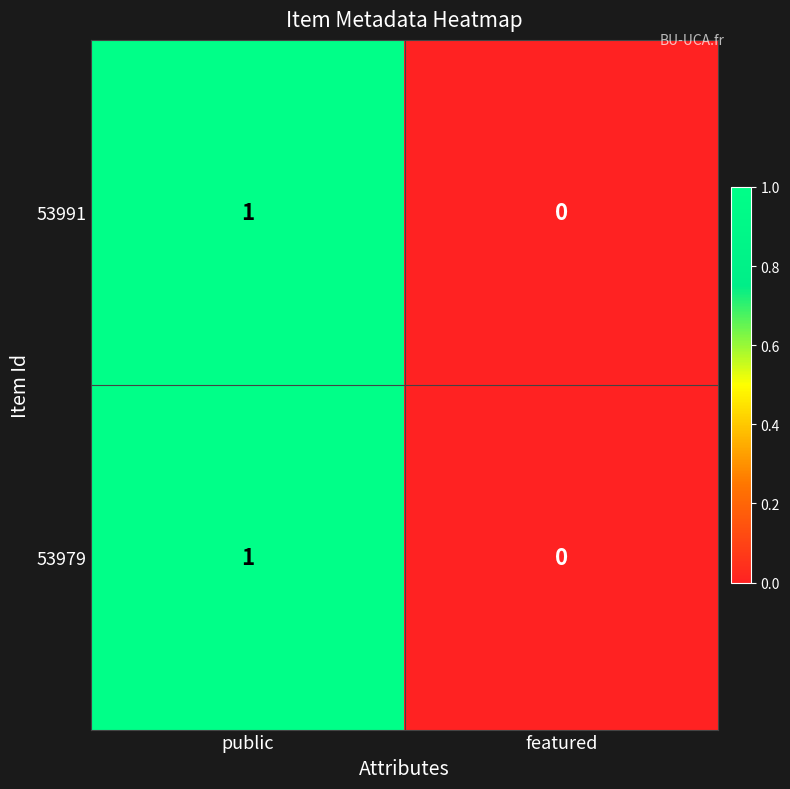

Reading left to right, transcribe all the data shown in this chart.

53991: 1	0
53979: 1	0